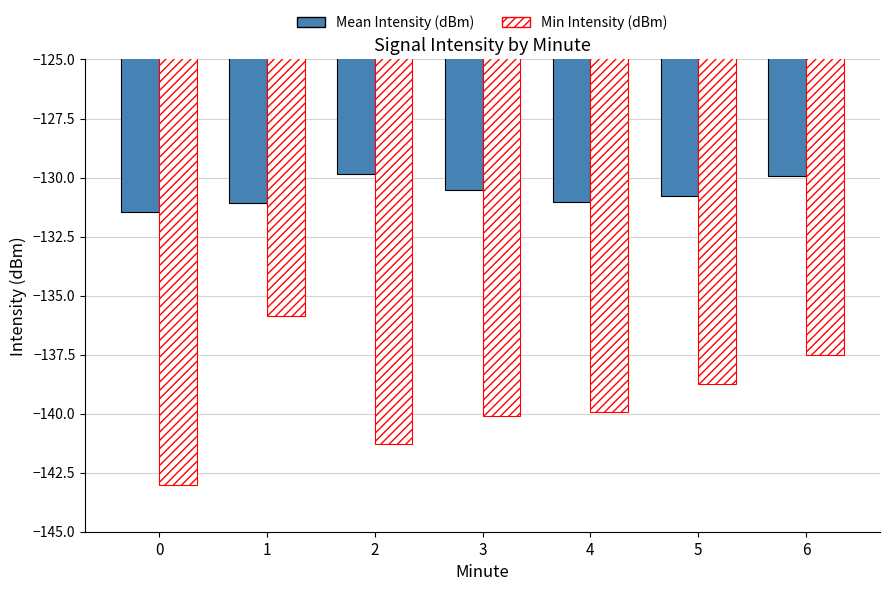

The Min Intensity (dBm) series shows -239.7 at 0. True or false?

False